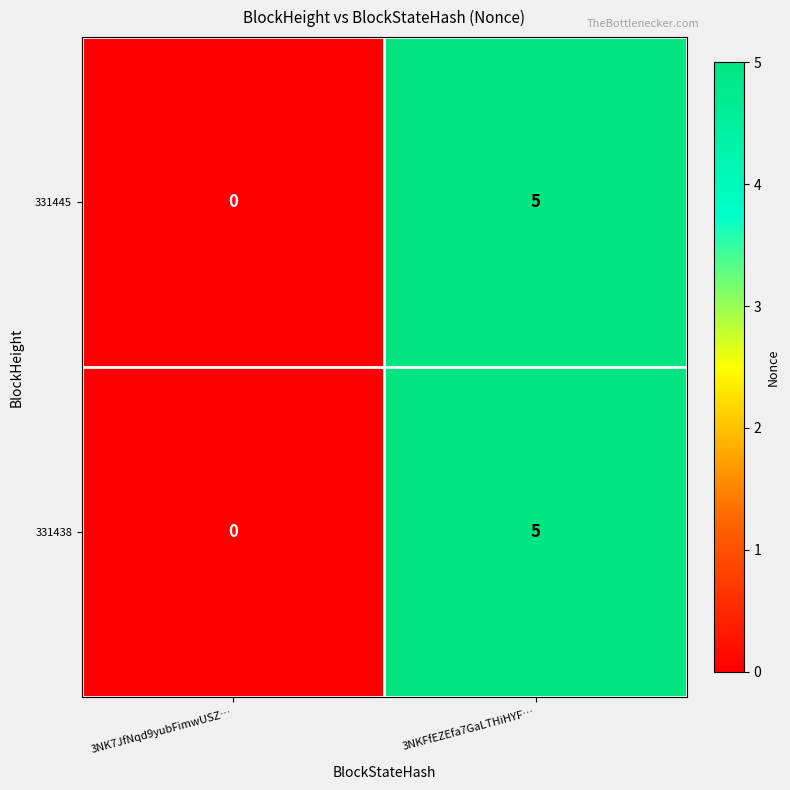

At which category is the sum across all series the highest?

3NKFfEZEfa7GaLTHiHYF…